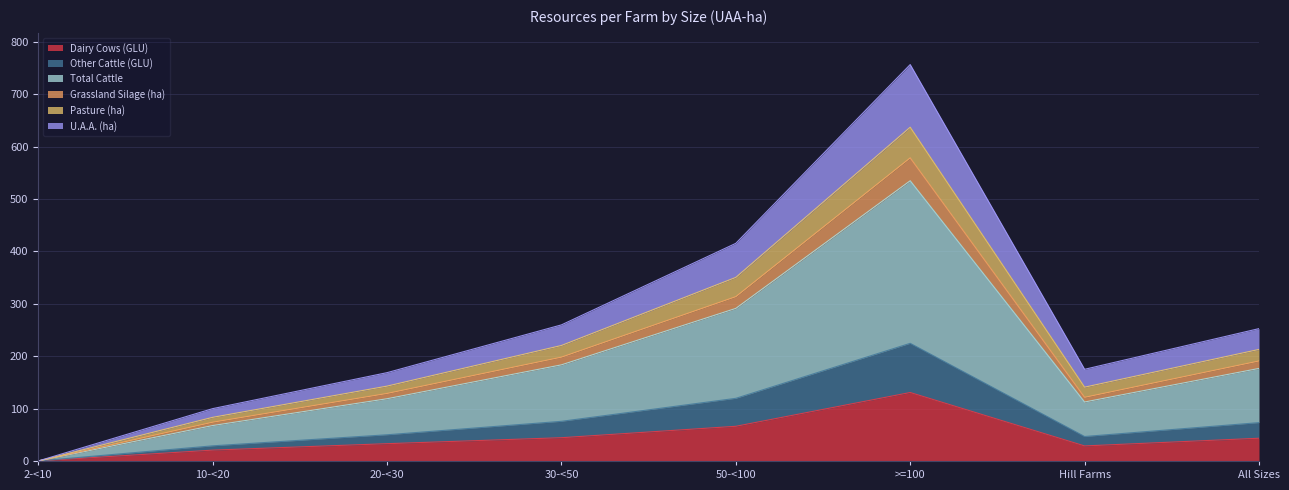

What are all the series names shown in the legend?

Dairy Cows (GLU), Other Cattle (GLU), Total Cattle, Grassland Silage (ha), Pasture (ha), U.A.A. (ha)